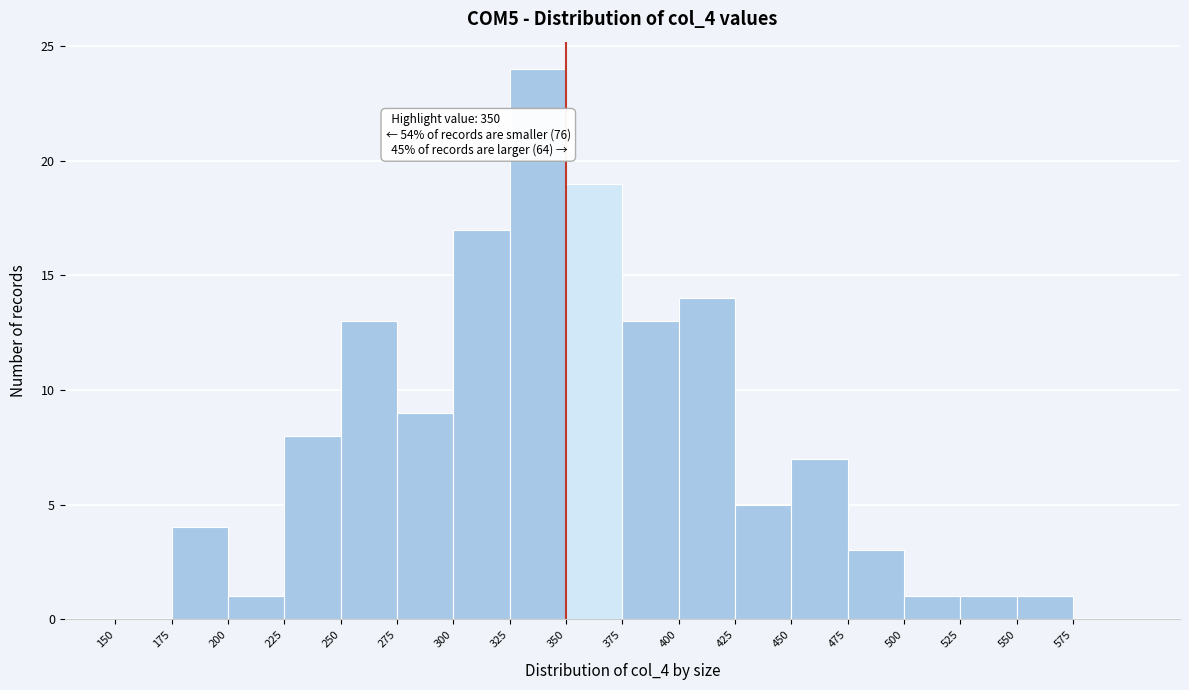

Over which range of the x-axis is the bar tallest?

325 to 350